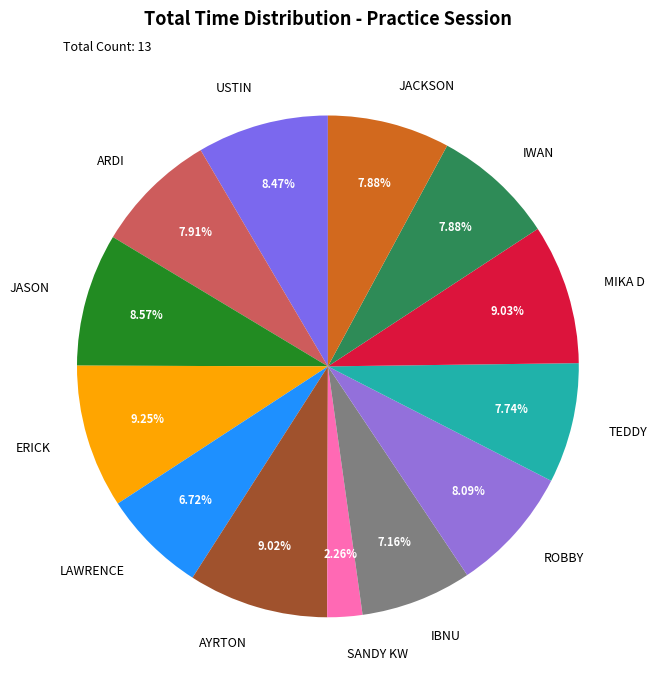

To the nearest percent, what percentage of the pie is IBNU?

7%